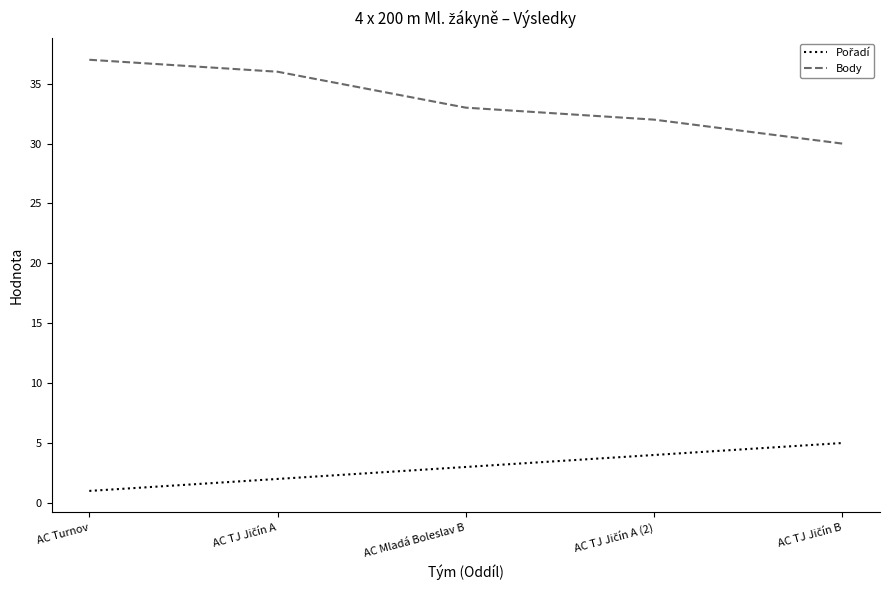

Where is Body nearest to the value 33?

AC Mladá Boleslav B